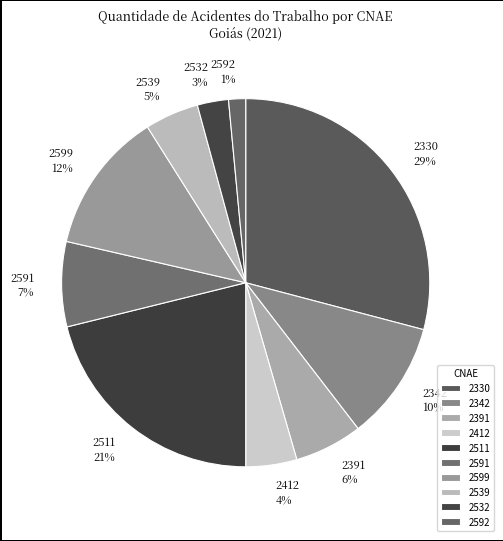

True or false: 2532 accounts for 3% of the total.

True